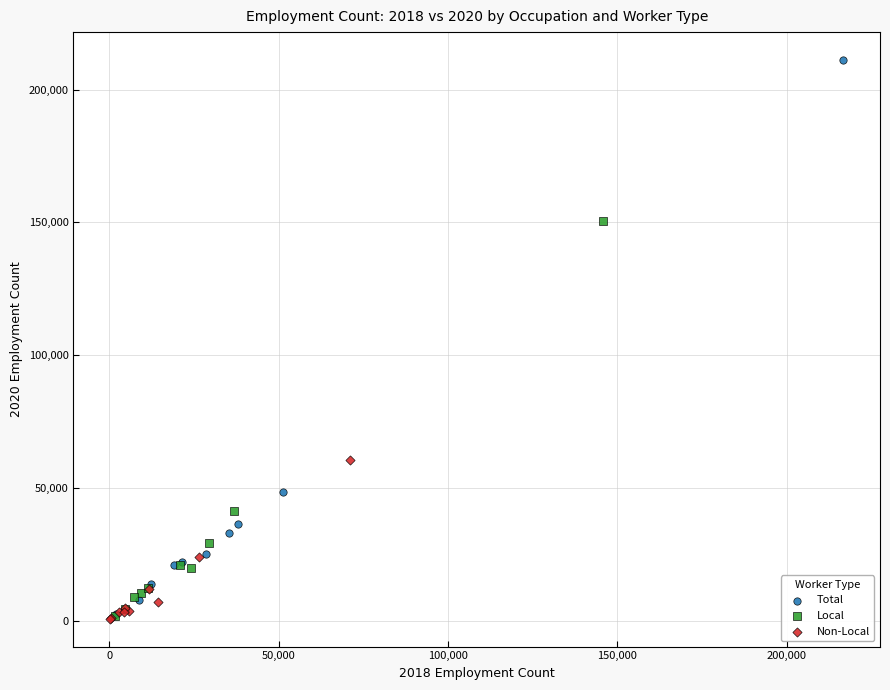

Which series has the widest spread of Y values?

Total